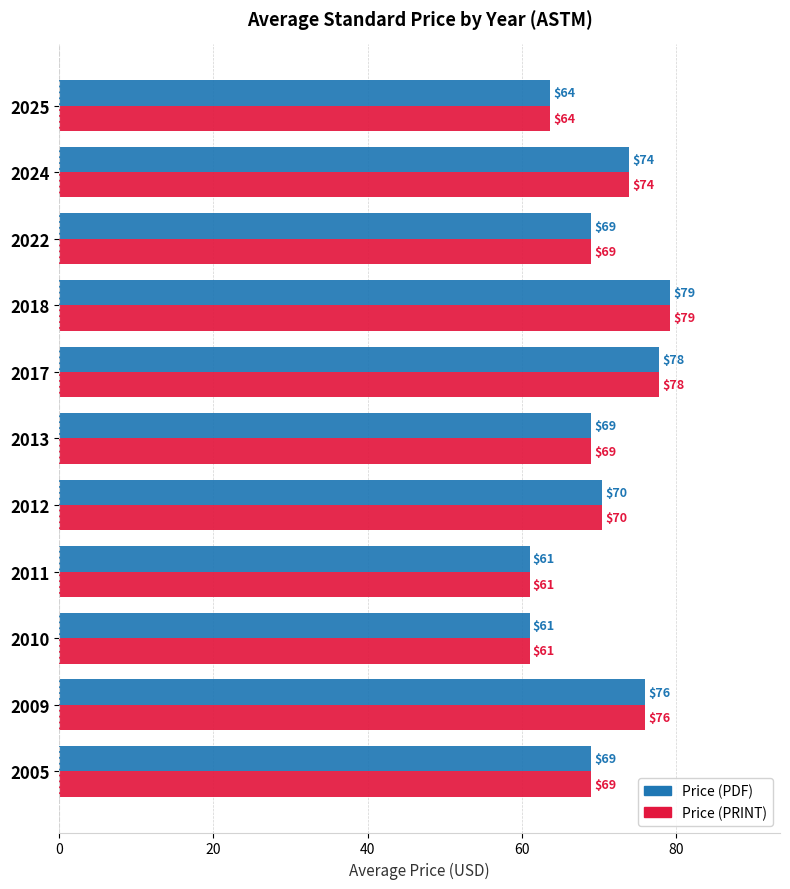

What is the greatest value displayed?

79.2